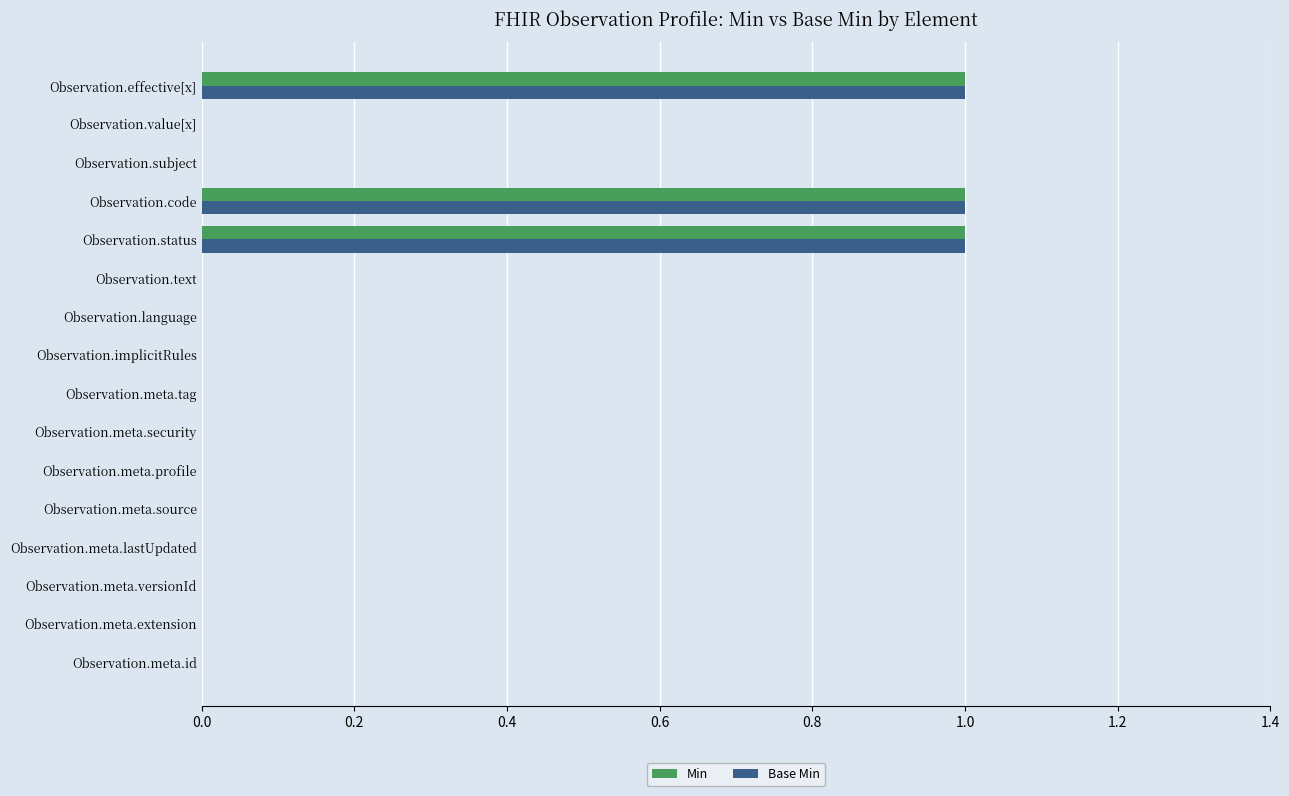

What is the sum of all Min values?

3